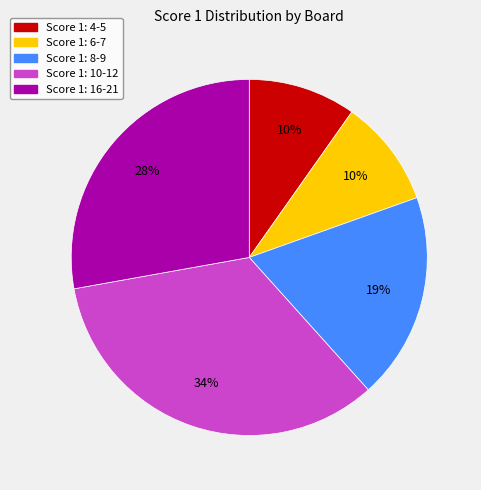

To the nearest percent, what is the difference between the largest and smallest slice percentages?

24%